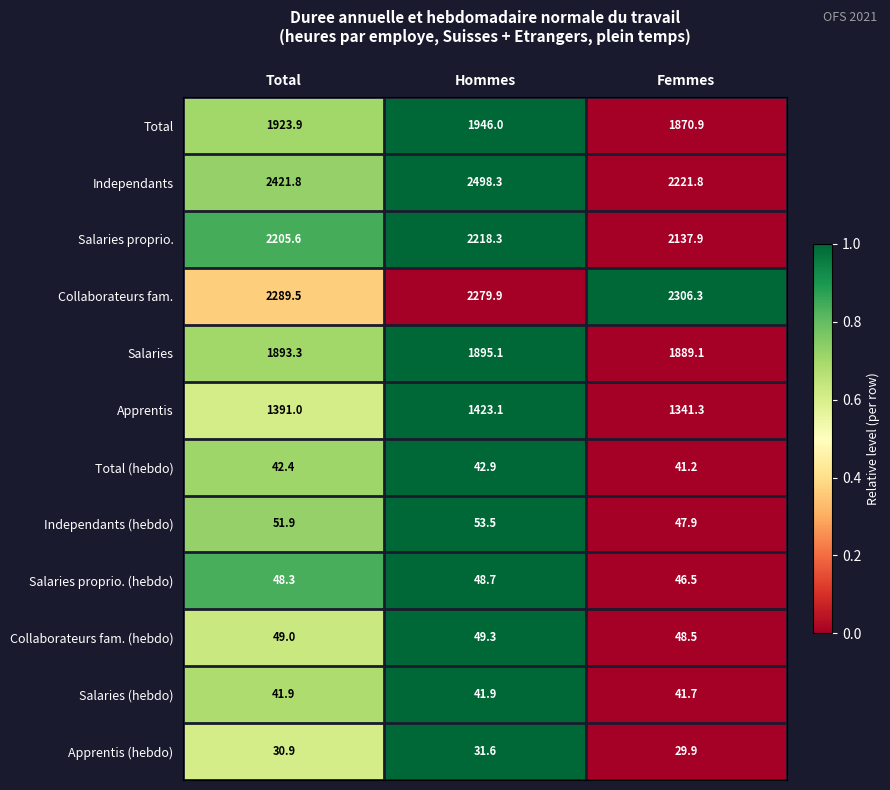

Count the number of data series in this chart.

12